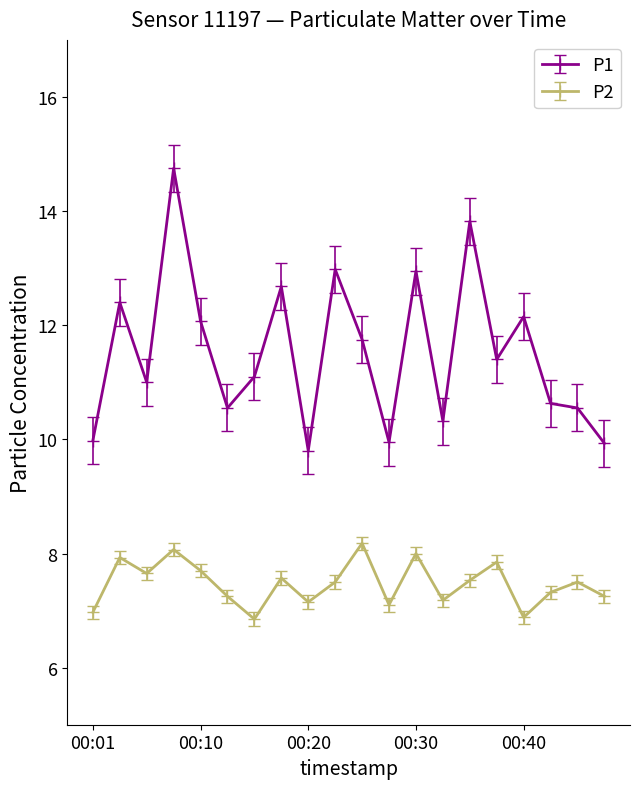

What is the value of the P1 point at the 18th from the left?

10.6